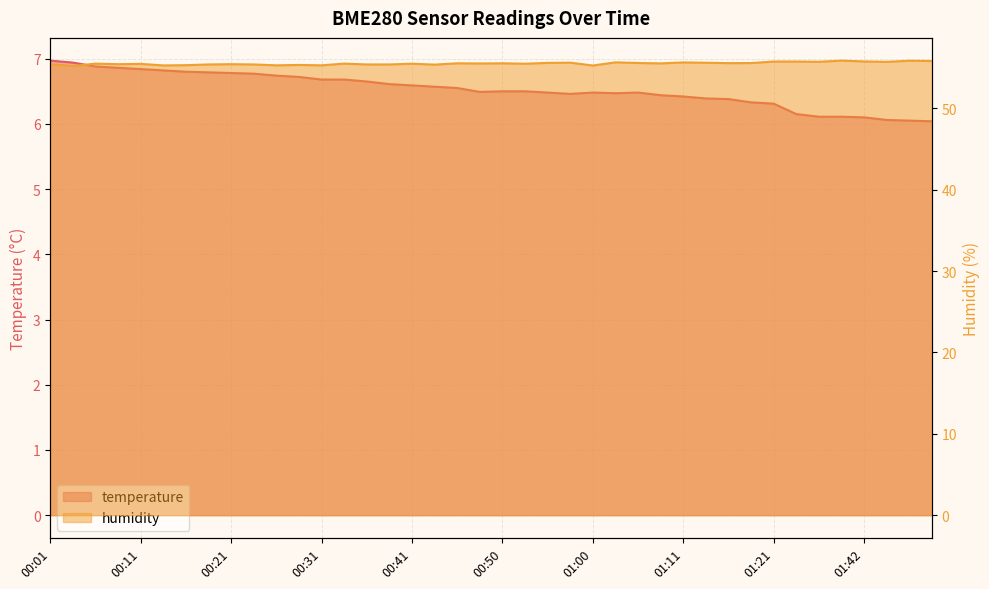

How many data points does each series have?

40